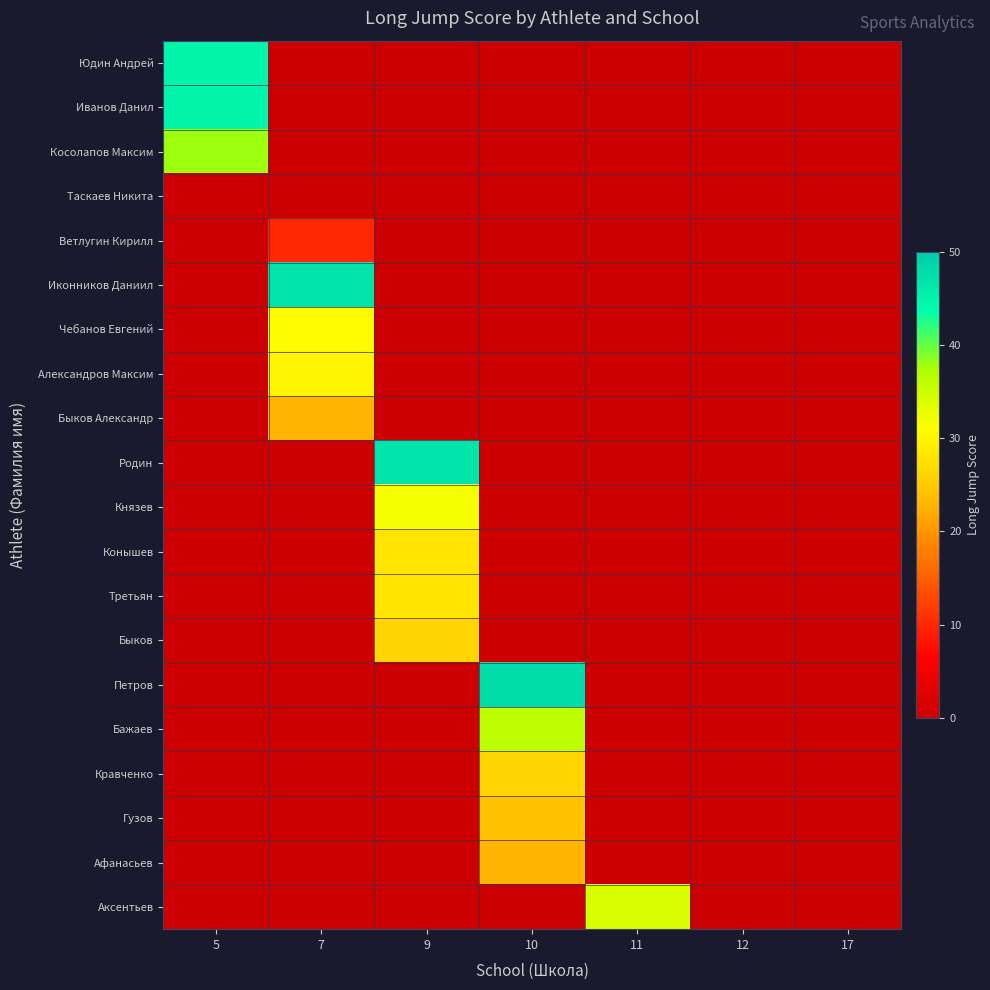

At how many categories does at least one series exceed 45?

3